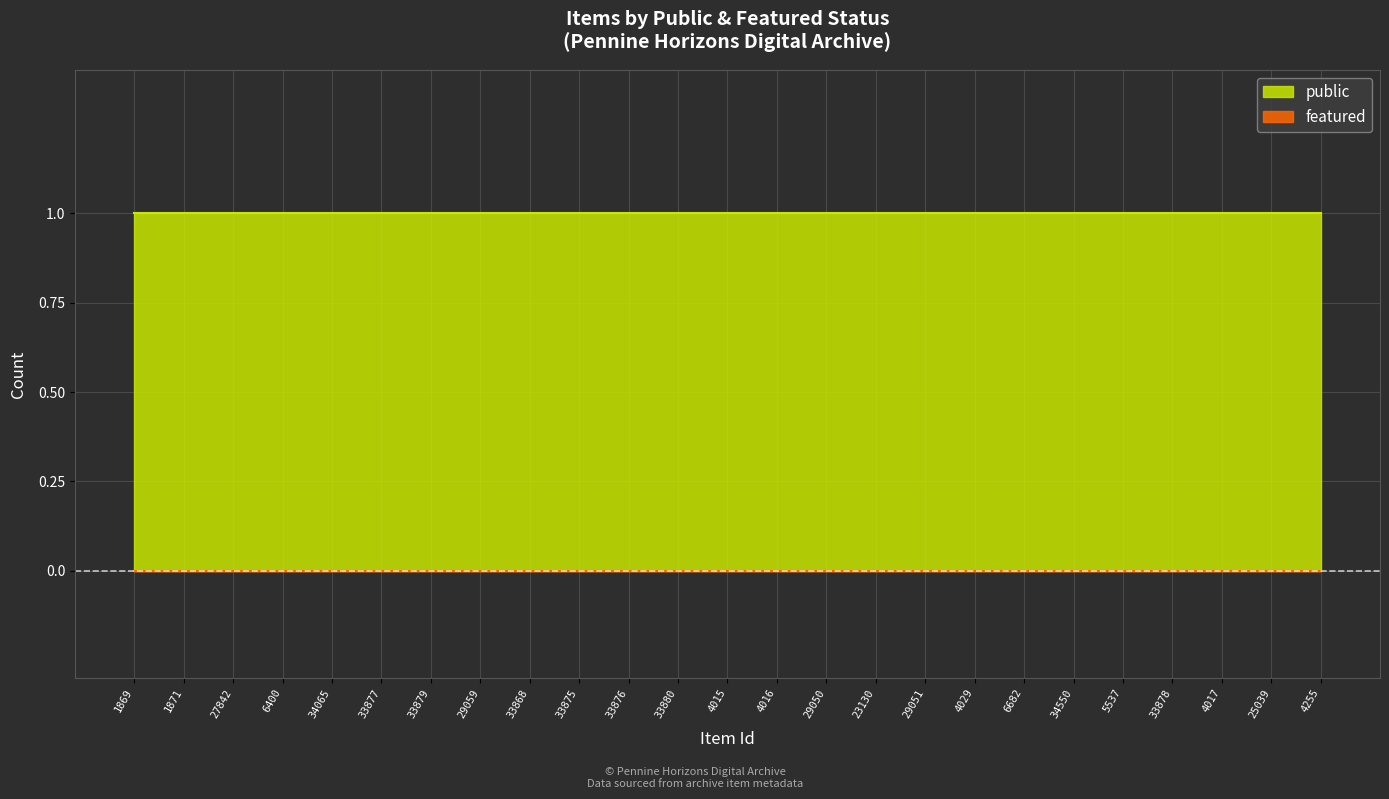

Reading left to right, transcribe all the data shown in this chart.

public: 1869=1	1871=1	27842=1	6400=1	34065=1	33877=1	33879=1	29059=1	33868=1	33875=1	33876=1	33880=1	4015=1	4016=1	29050=1	23130=1	29051=1	4029=1	6682=1	34550=1	5537=1	33878=1	4017=1	25039=1	4255=1
featured: 1869=0	1871=0	27842=0	6400=0	34065=0	33877=0	33879=0	29059=0	33868=0	33875=0	33876=0	33880=0	4015=0	4016=0	29050=0	23130=0	29051=0	4029=0	6682=0	34550=0	5537=0	33878=0	4017=0	25039=0	4255=0